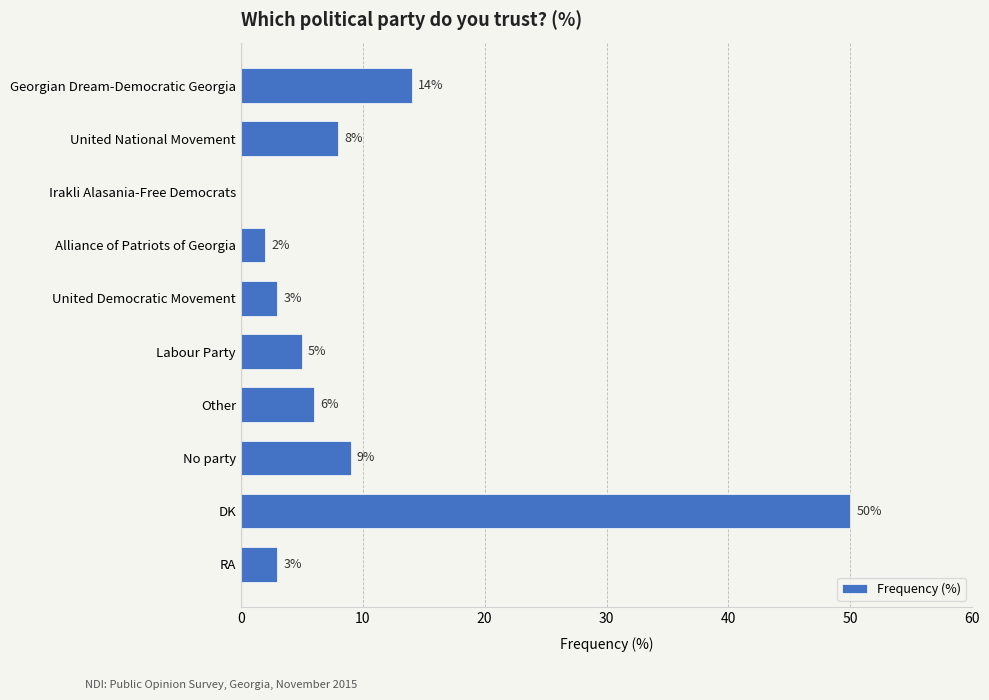

What is the greatest value displayed?

50